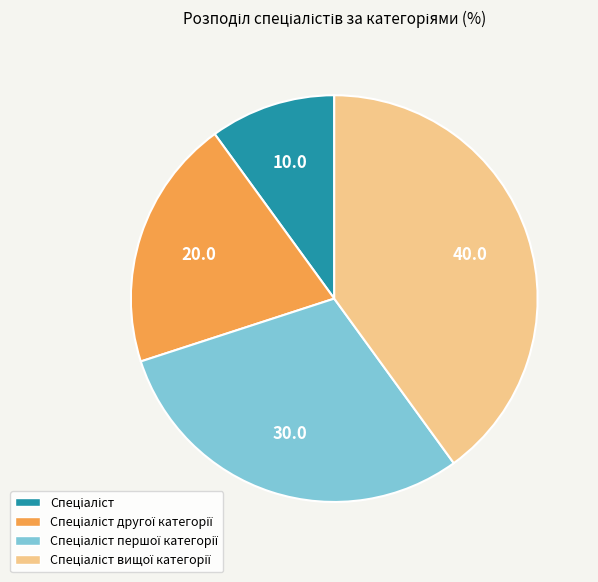

Is there a majority slice in this chart?

No